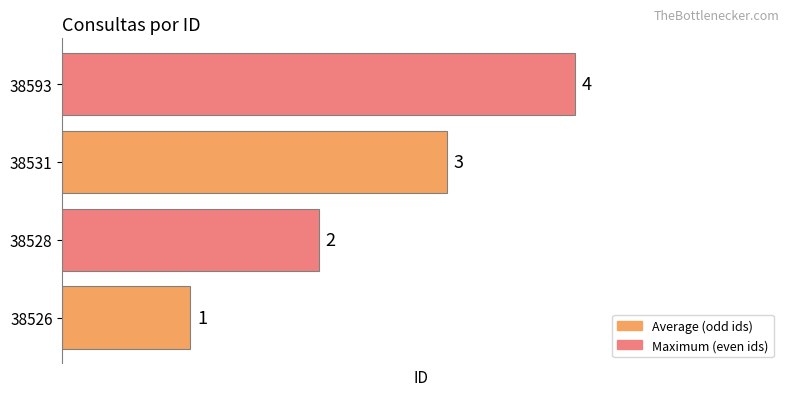

What is the sum of all values?

10